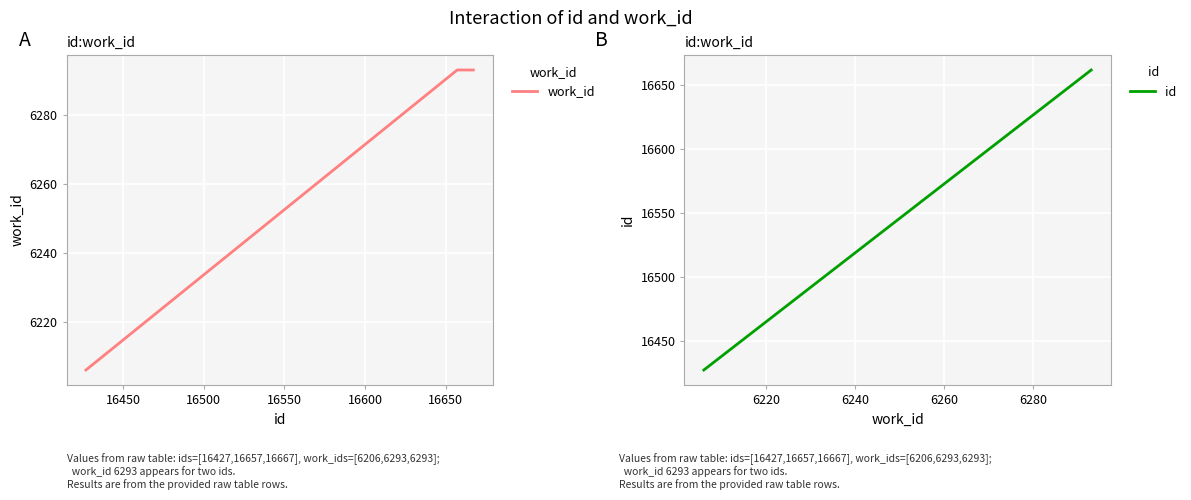

What is the average value?

6264